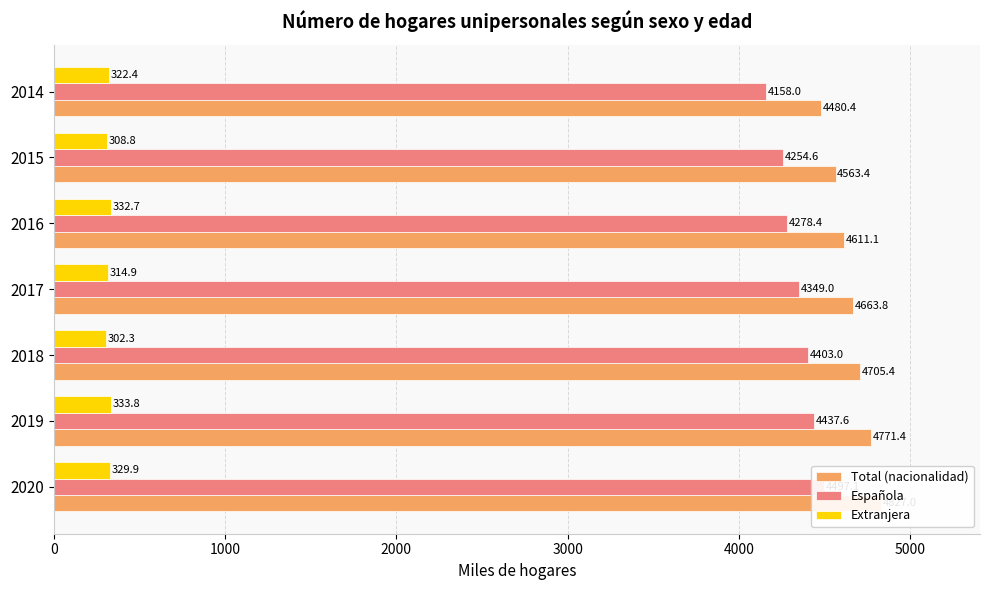

Which series has the widest spread of values?

Total (nacionalidad)